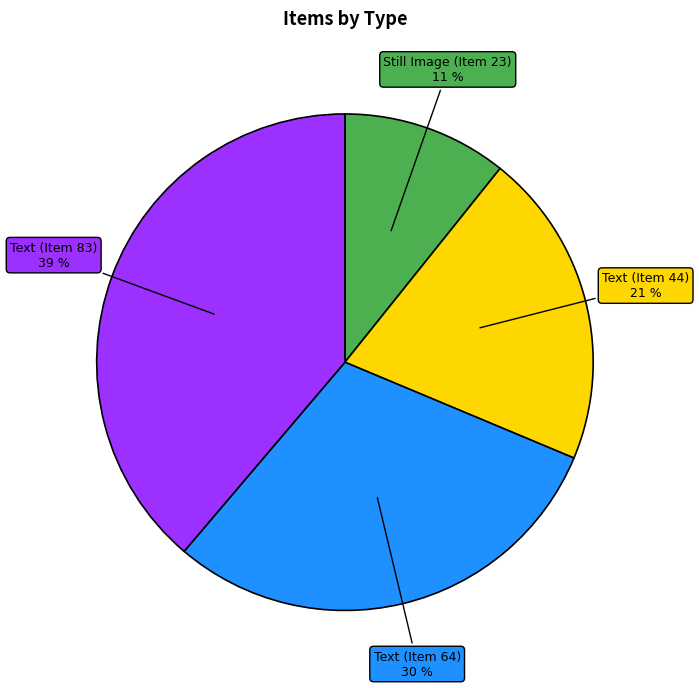

The Text (Item 44) slice represents 21% of the pie. True or false?

True